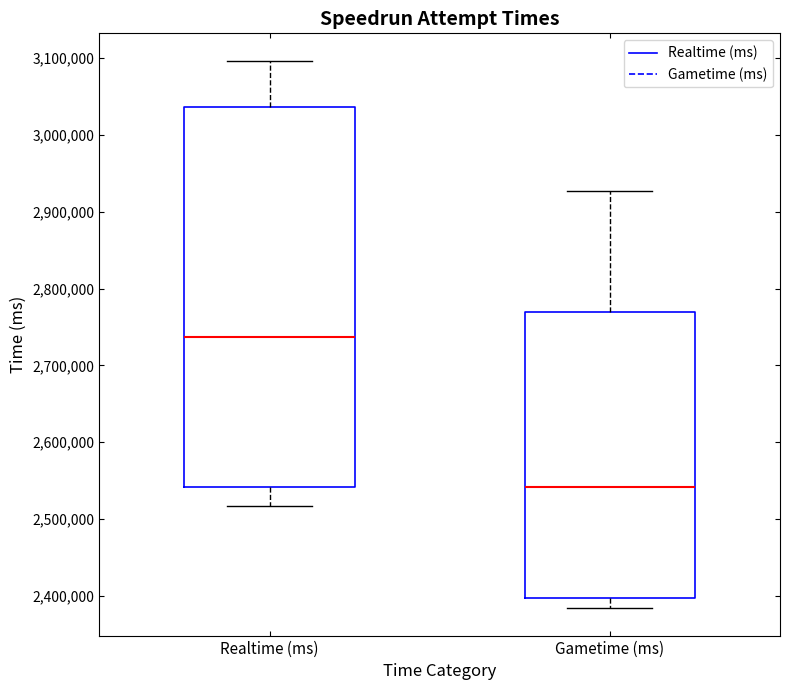

Where does the upper whisker of the box for Gametime (ms) end on the y-axis? The values are not printed on the chart, so give them approximately, as read against the axis.

2930000